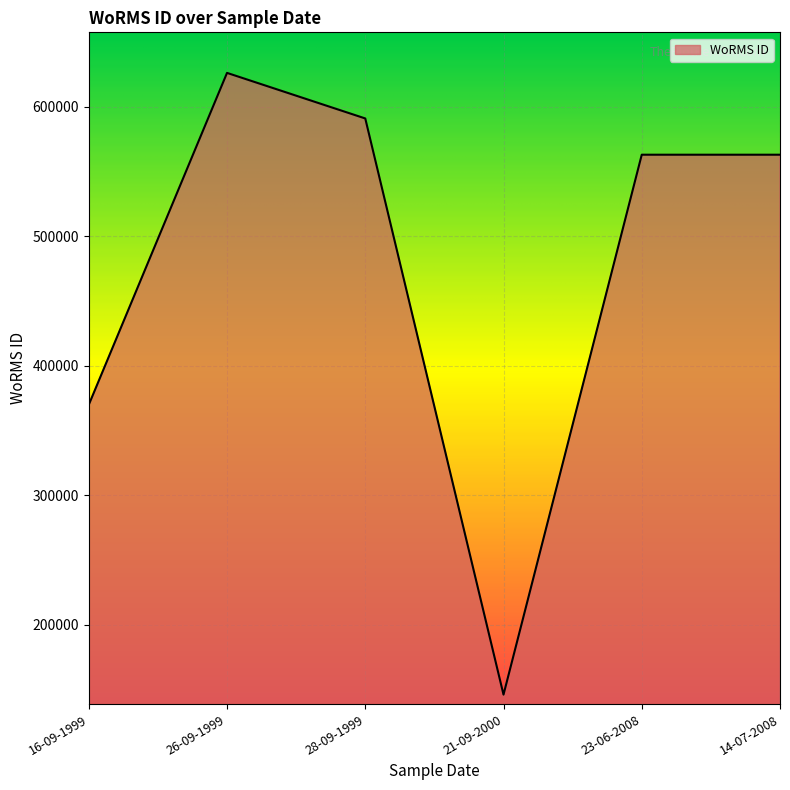

At which category does the data reach its first local peak?

26-09-1999